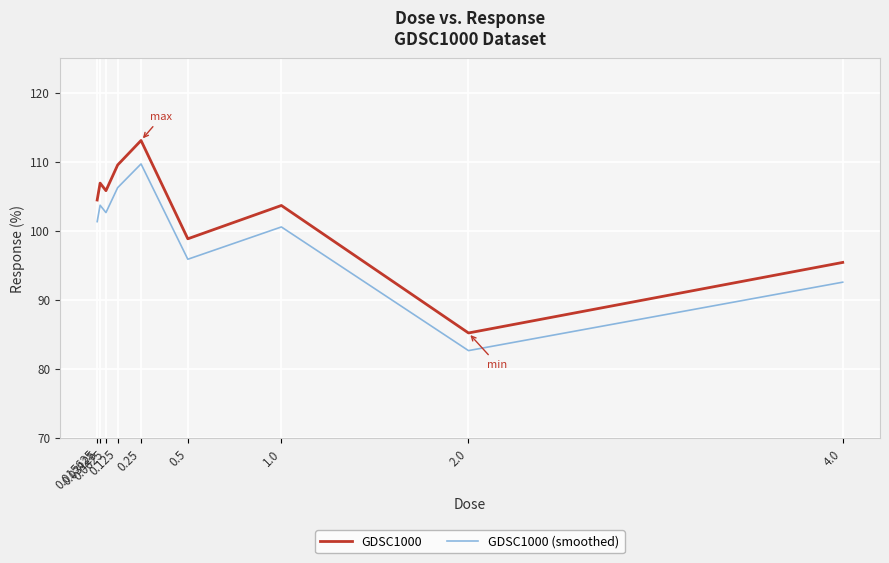

What is the difference between the highest and lowest values at 1.0?

3.1